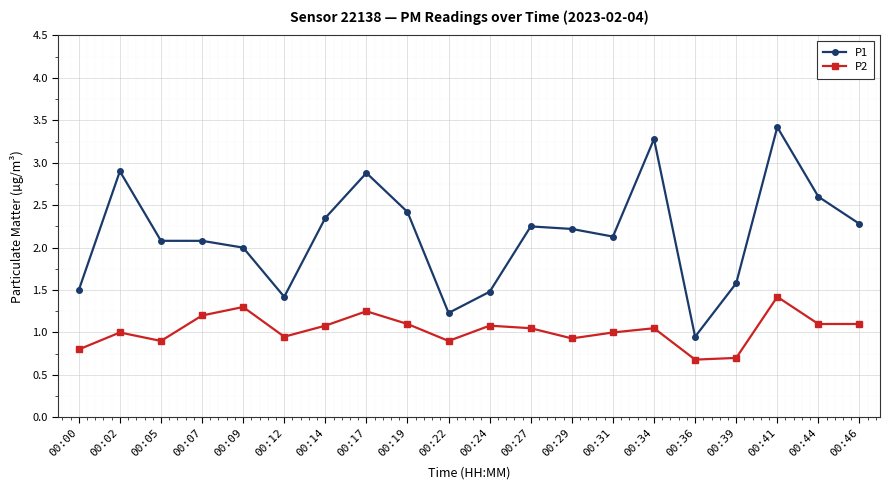

How many lines are shown in the chart?

2